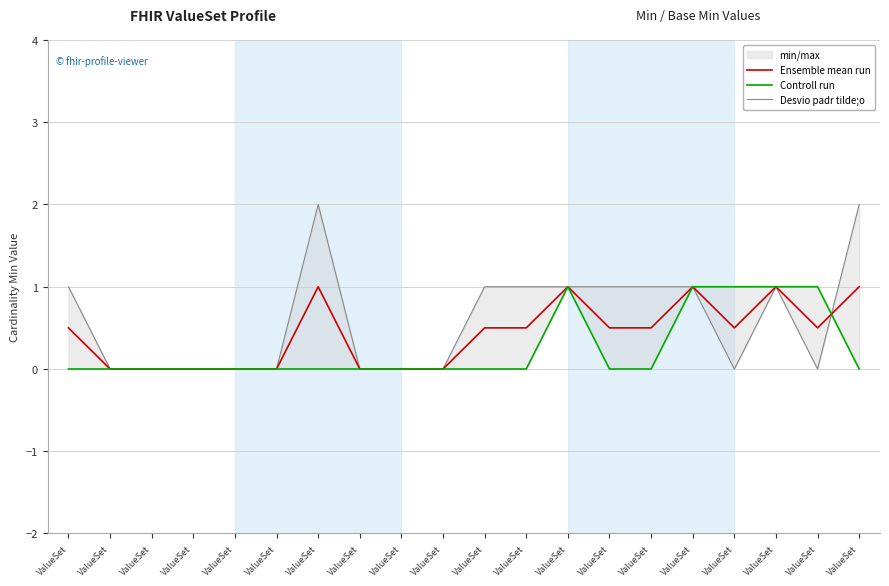

True or false: Desvio padr tilde;o has a value of 0.4 at ValueSet.

False